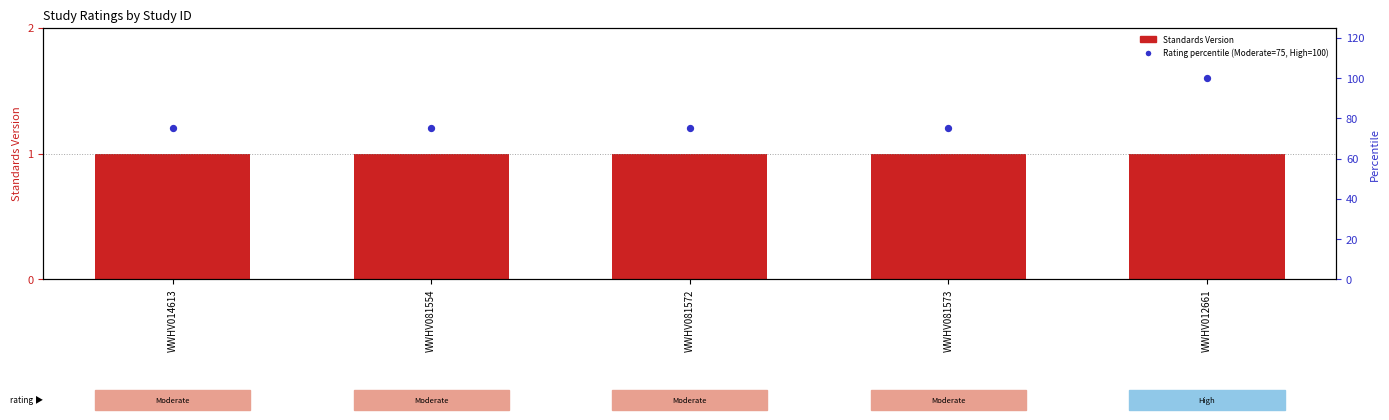

At how many categories does at least one series exceed 98?

1